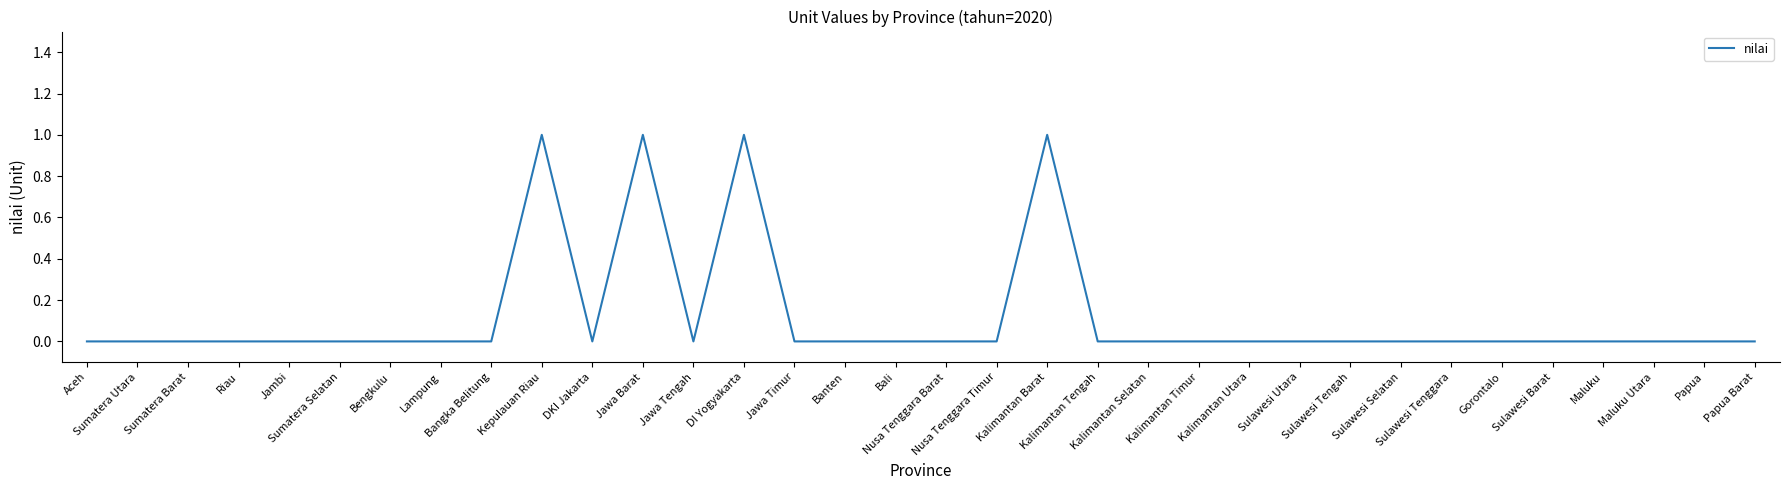

Where is the data nearest to the value 0?

Aceh